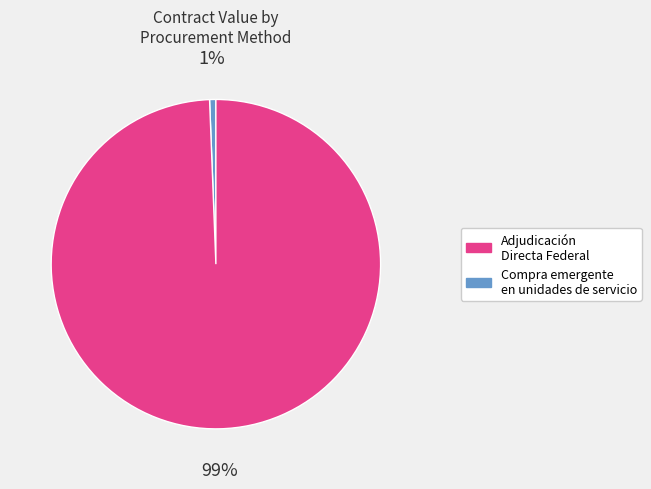

Is there a majority slice in this chart?

Yes